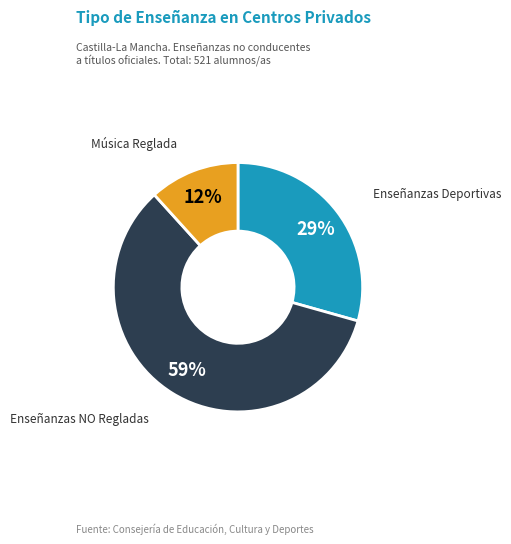

What percentage is the Música Reglada slice, to the nearest percent?

12%